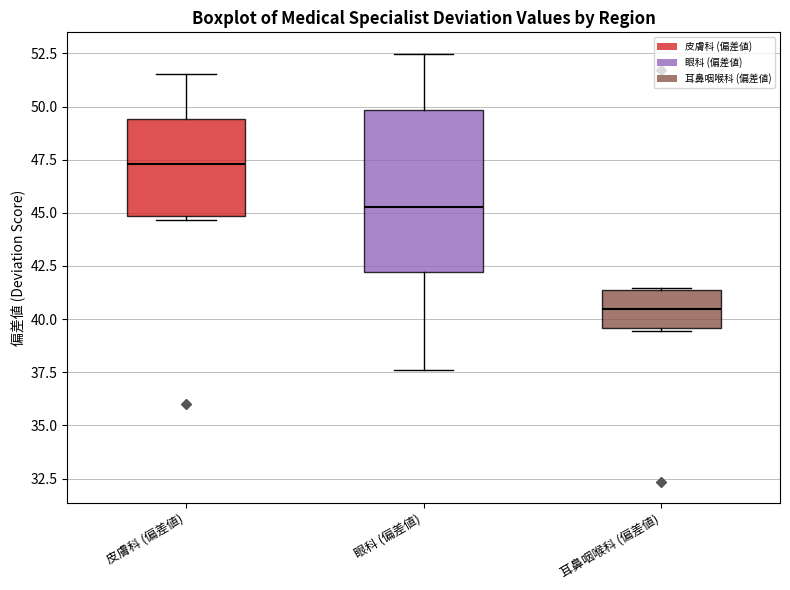

Which box is the tallest, from its lower edge to its upper edge?

眼科 (偏差値)